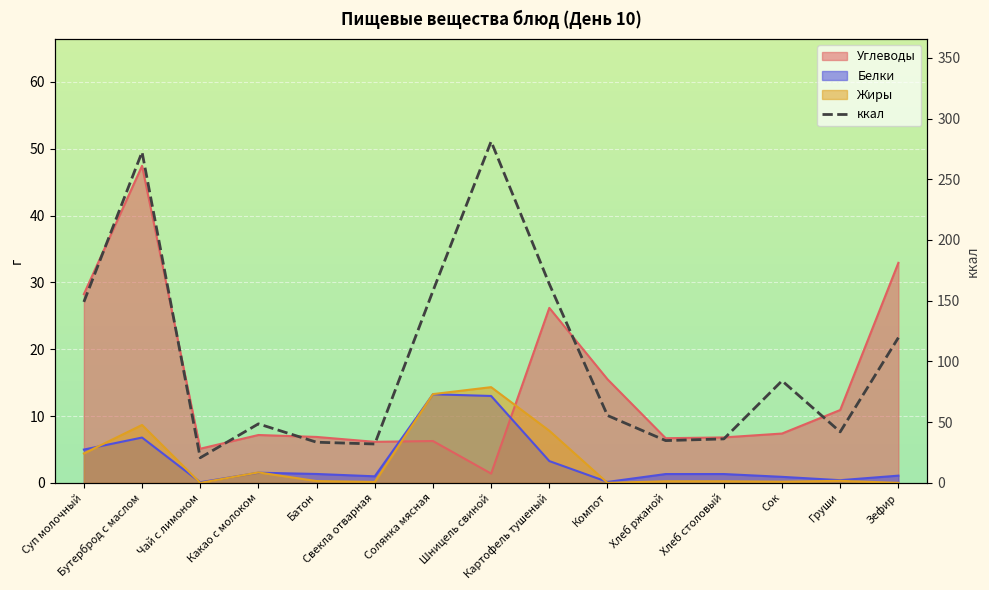

What is the difference between the maximum and minimum values?

260.4